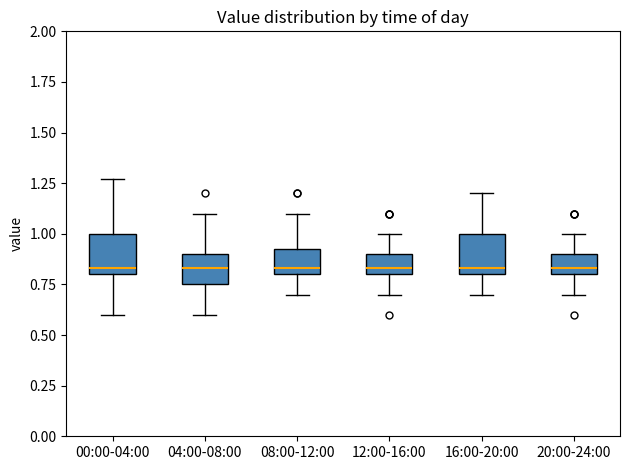

Reading left to right, read every box against the y-axis: the position of its median line, the range the box covers, and the ends of its whiskers. The values are not printed on the chart, so give them approximately, as read against the axis.

00:00-04:00: median 0.85, box 0.80 to 1.00, whiskers 0.60 to 1.25
04:00-08:00: median 0.85, box 0.75 to 0.90, whiskers 0.60 to 1.10
08:00-12:00: median 0.85, box 0.80 to 0.95, whiskers 0.70 to 1.10
12:00-16:00: median 0.85, box 0.80 to 0.90, whiskers 0.70 to 1.00
16:00-20:00: median 0.85, box 0.80 to 1.00, whiskers 0.70 to 1.20
20:00-24:00: median 0.85, box 0.80 to 0.90, whiskers 0.70 to 1.00